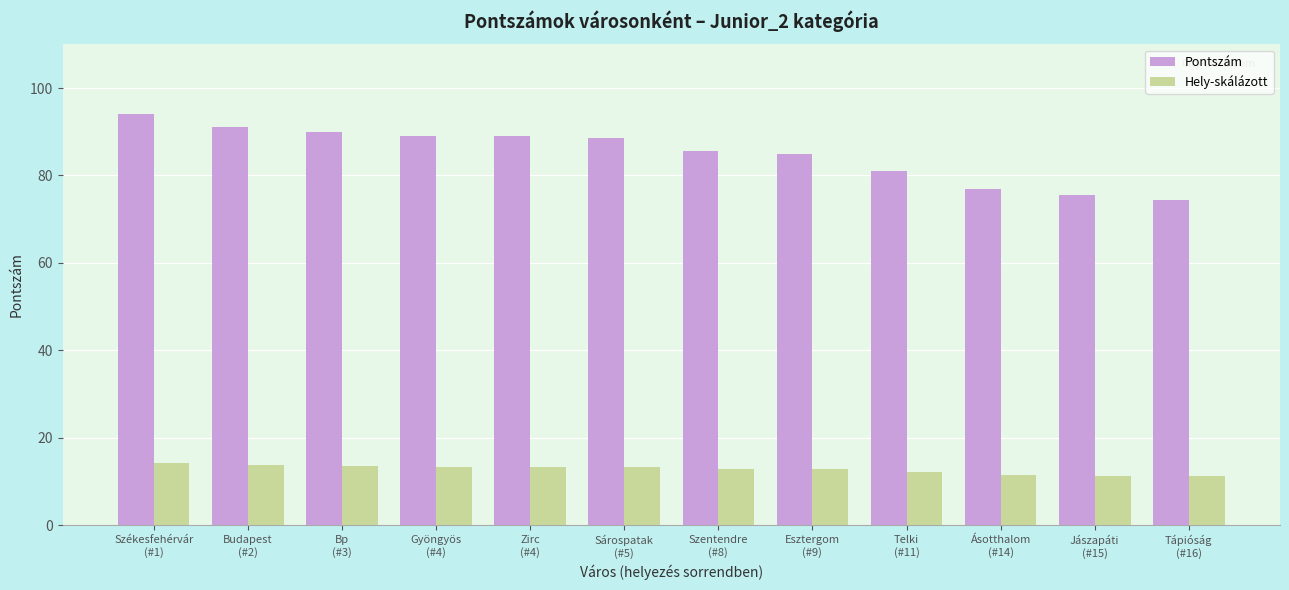

How many categories are shown in the chart?

12